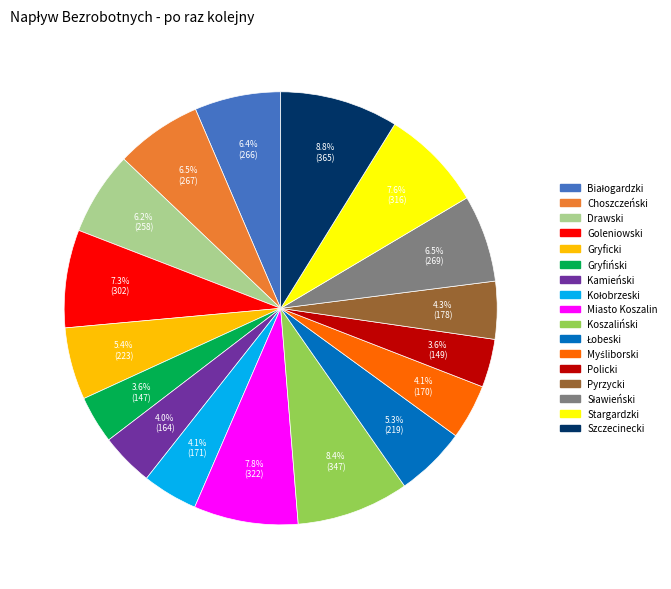

How much of the chart is everything except Gryficki?

94.6%